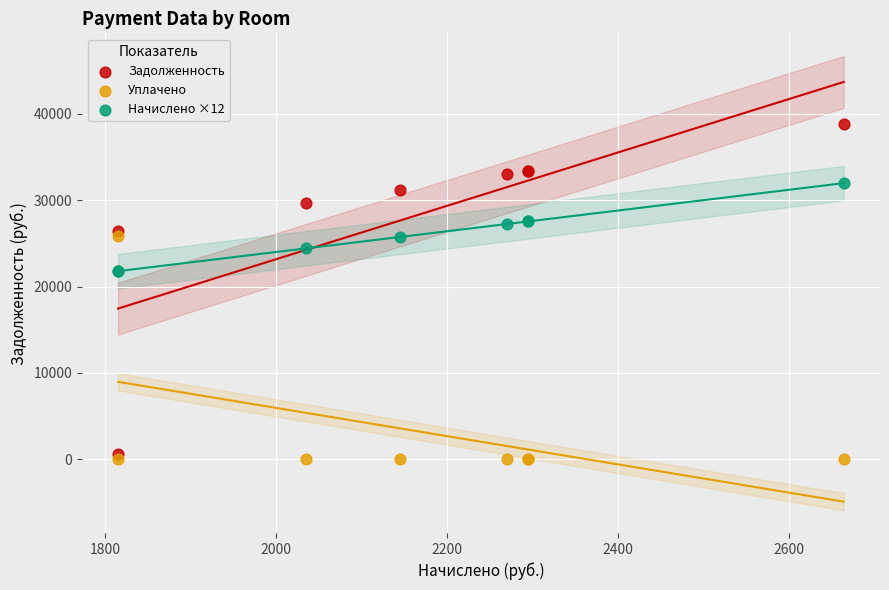

What are all the series names shown in the legend?

Задолженность, Уплачено, Начислено ×12